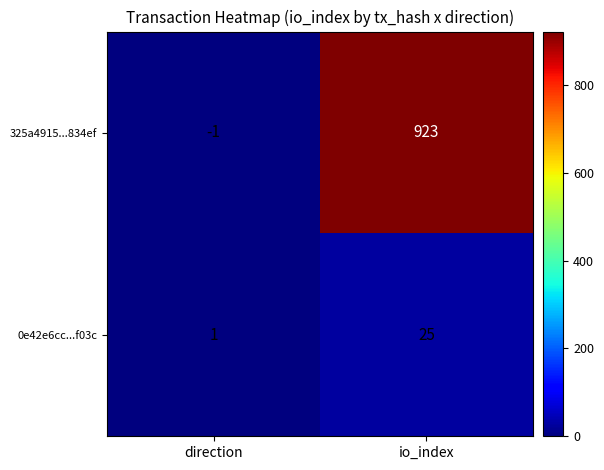

What is the approximate value of 325a4915...834ef at io_index, to the nearest 10?

920